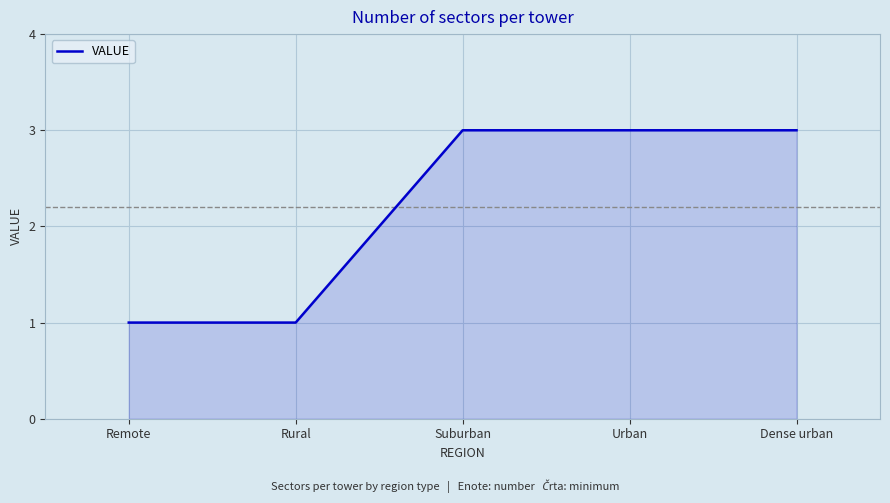

Does the chart have visible grid lines?

Yes